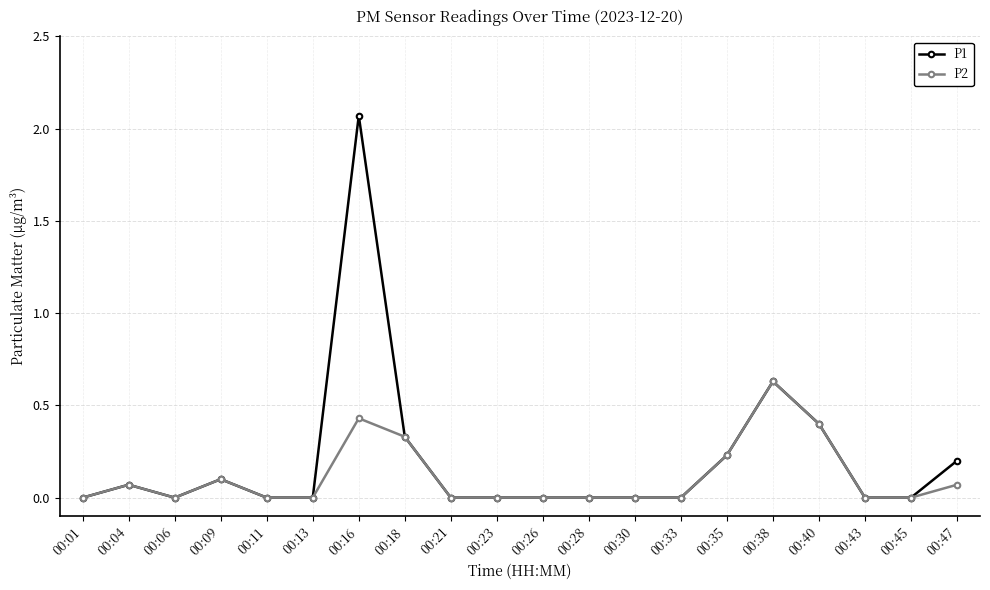

The P1 series shows 1.4 at 00:16. True or false?

False